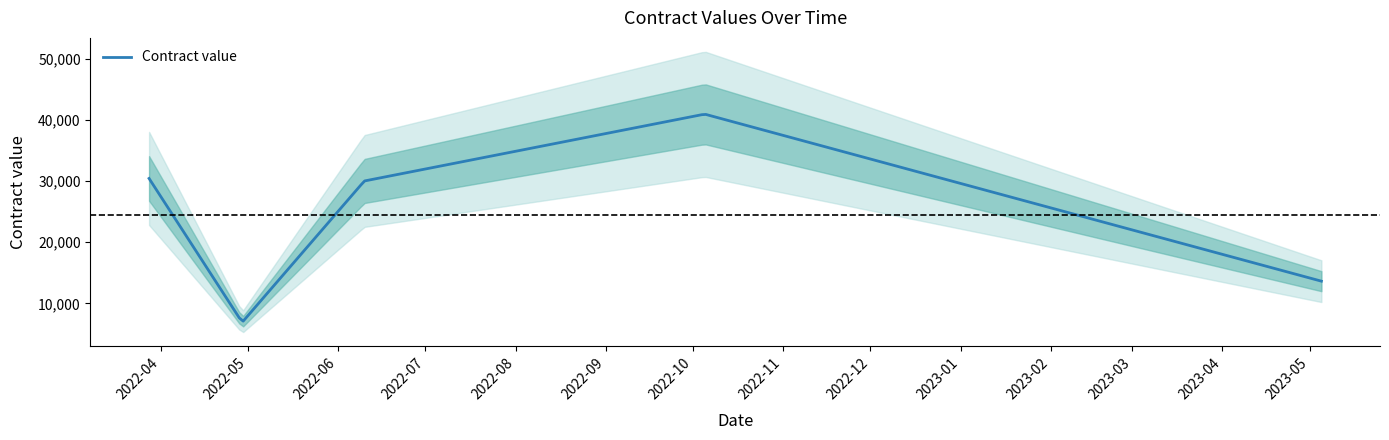

The chart shows a value of 13635 at 2023-05-05. True or false?

True